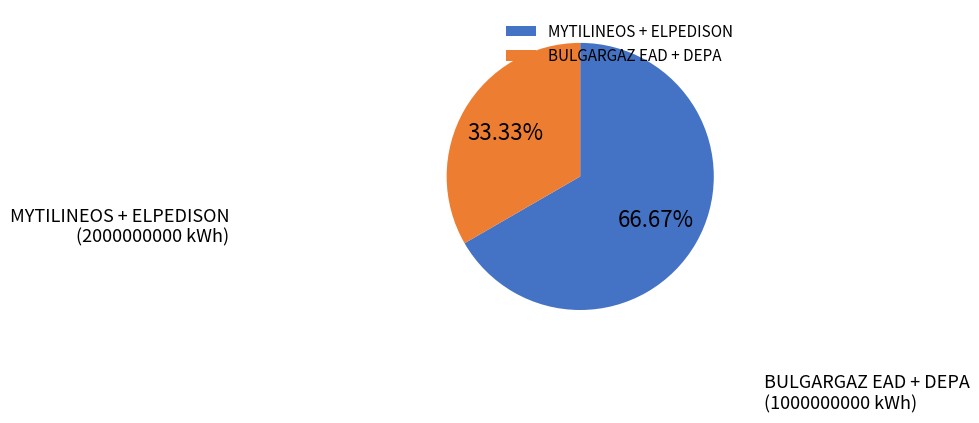

Which slice is the largest?

MYTILINEOS + ELPEDISON